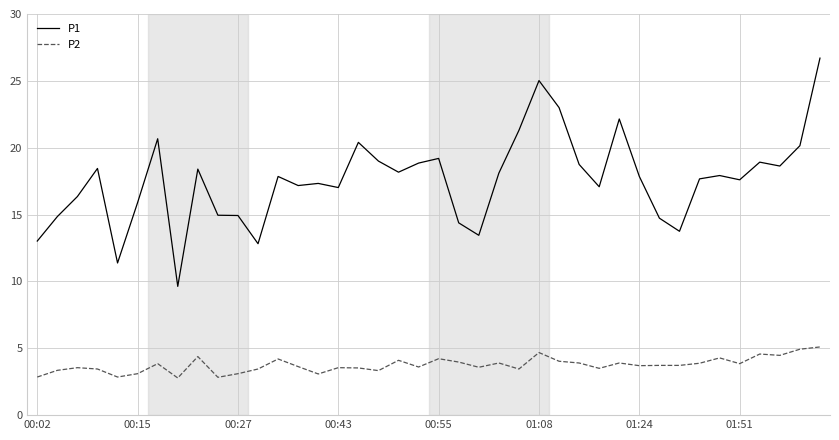

Count the number of categories in the chart.

40